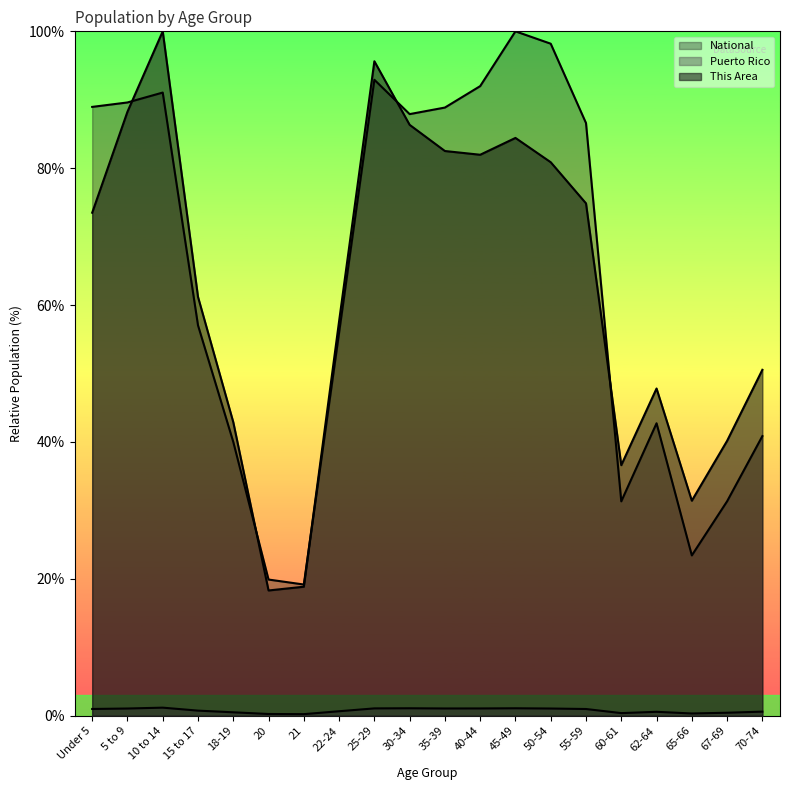

True or false: National and This Area intersect in this chart.

True